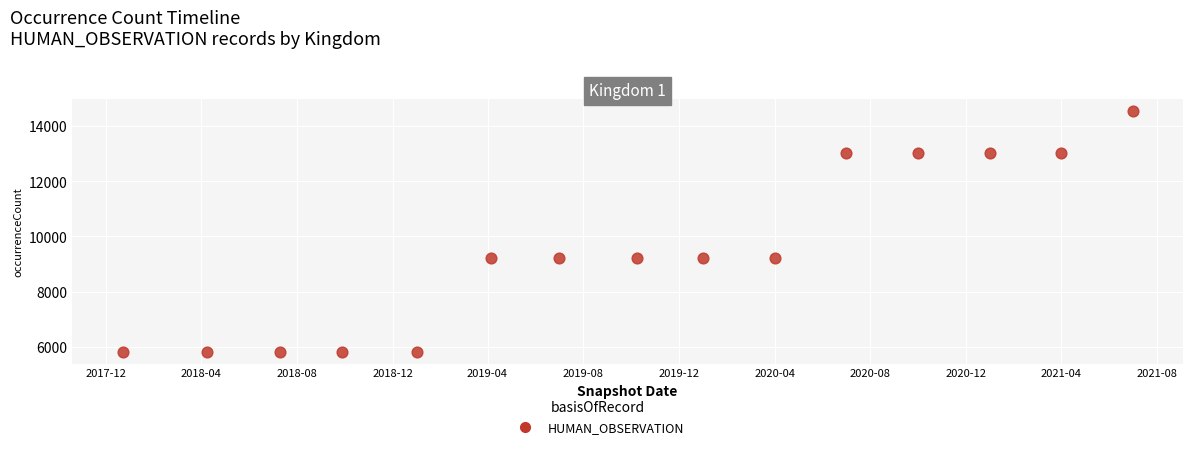

What is the range of Y values (max minus min)?

8722